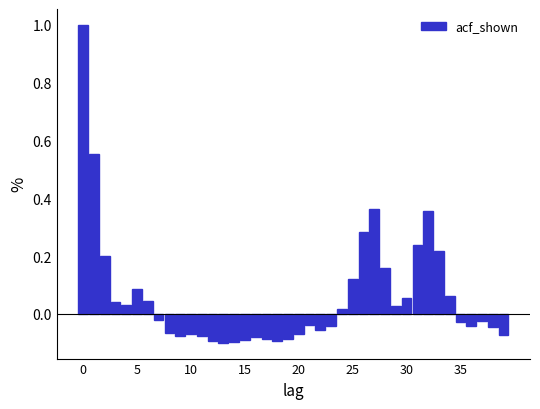

Read against the x-axis, roughly where is the centre of the tallest bar?

0.0